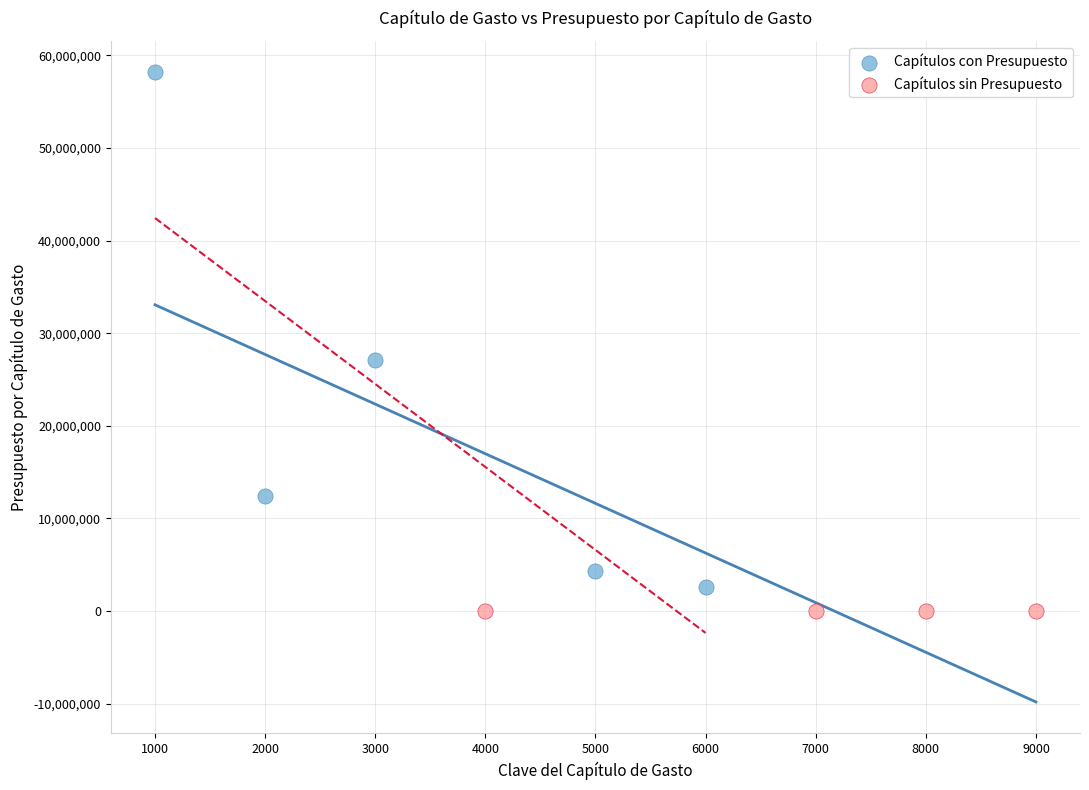

What are all the series names shown in the legend?

Capítulos con Presupuesto, Capítulos sin Presupuesto